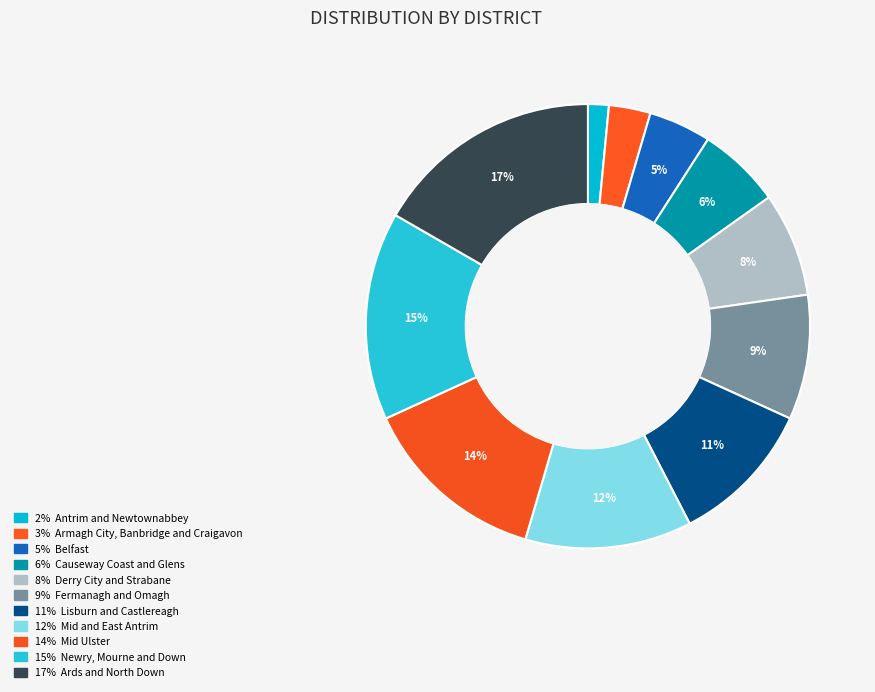

Count the number of slices in the pie.

11